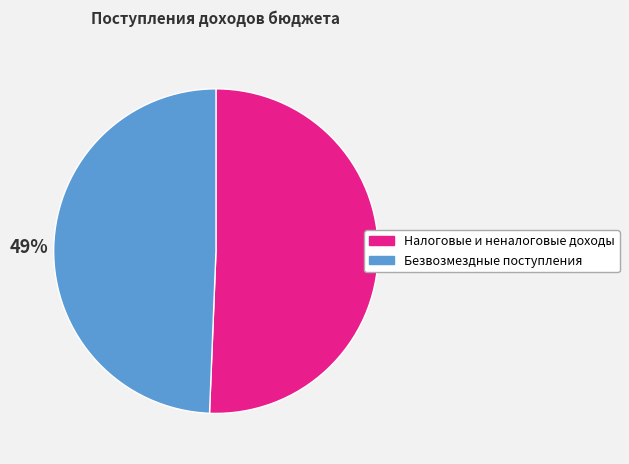

Which has a higher value, Безвозмездные поступления or Налоговые и неналоговые доходы?

Налоговые и неналоговые доходы